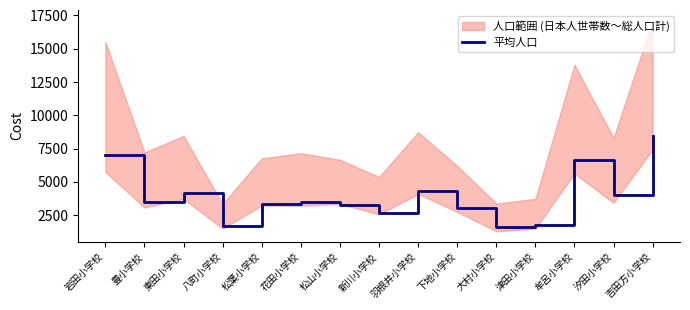

What is the sum of all values?

58844.2